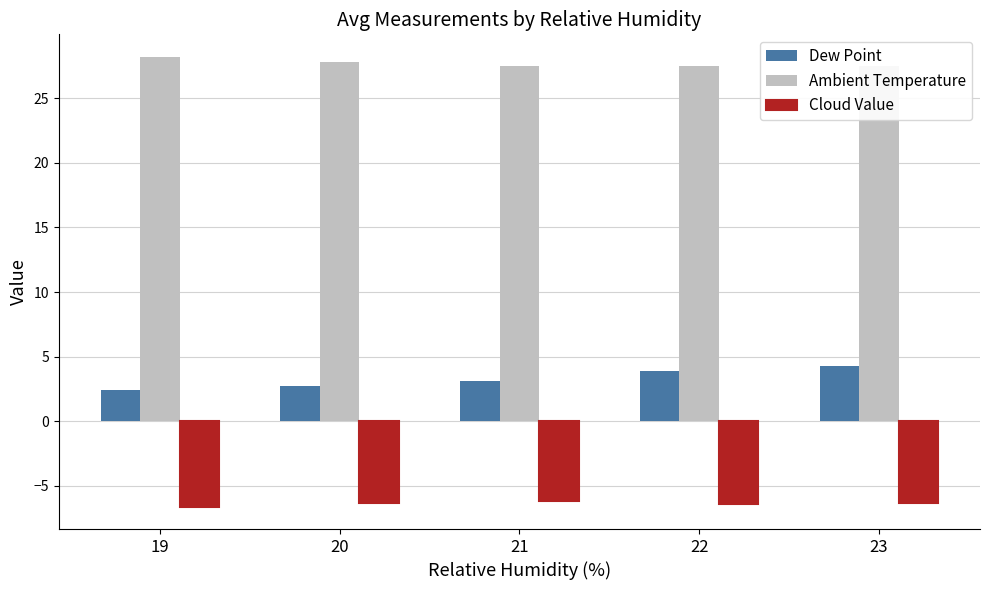

What is the sum of all Cloud Value values?

-31.8